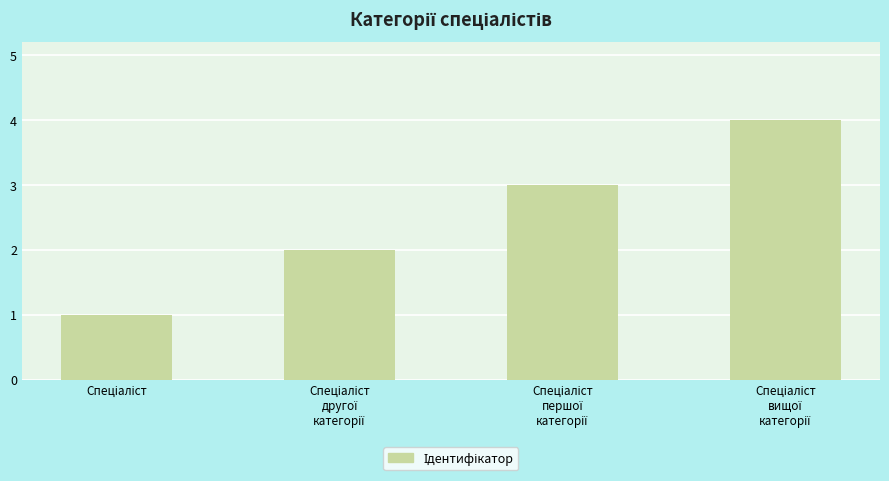

What is the difference between the maximum and minimum values?

3